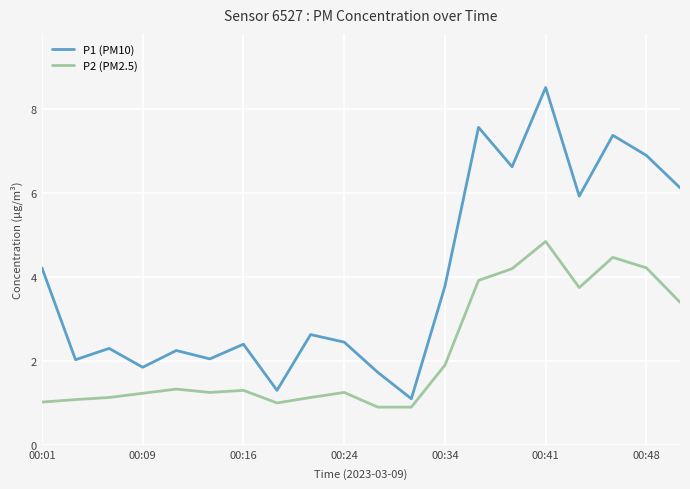

Which series has the largest range (max minus min)?

P1 (PM10)